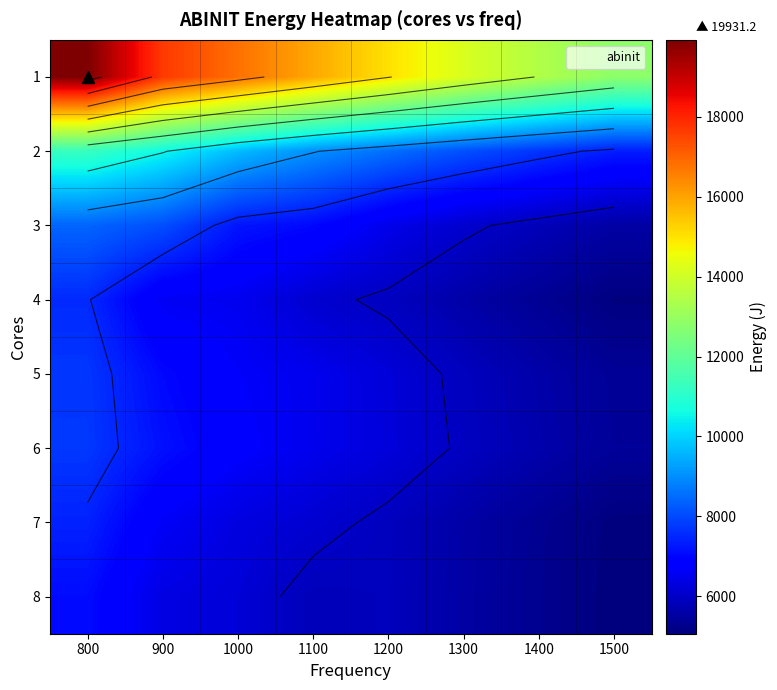

At which label does 2 first exceed 9041?

800